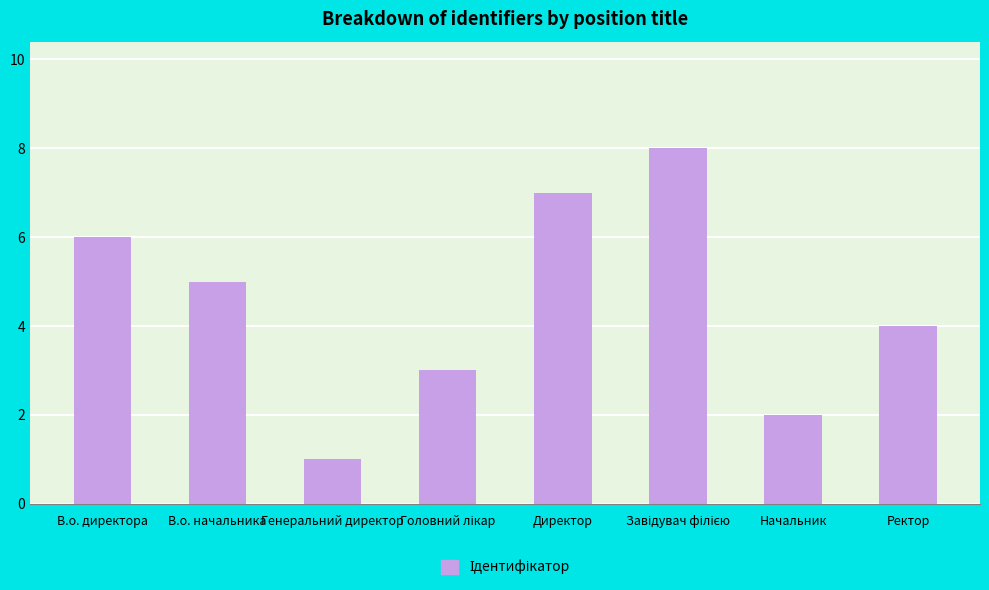

Are the bars grouped side by side (vs. stacked)?

No